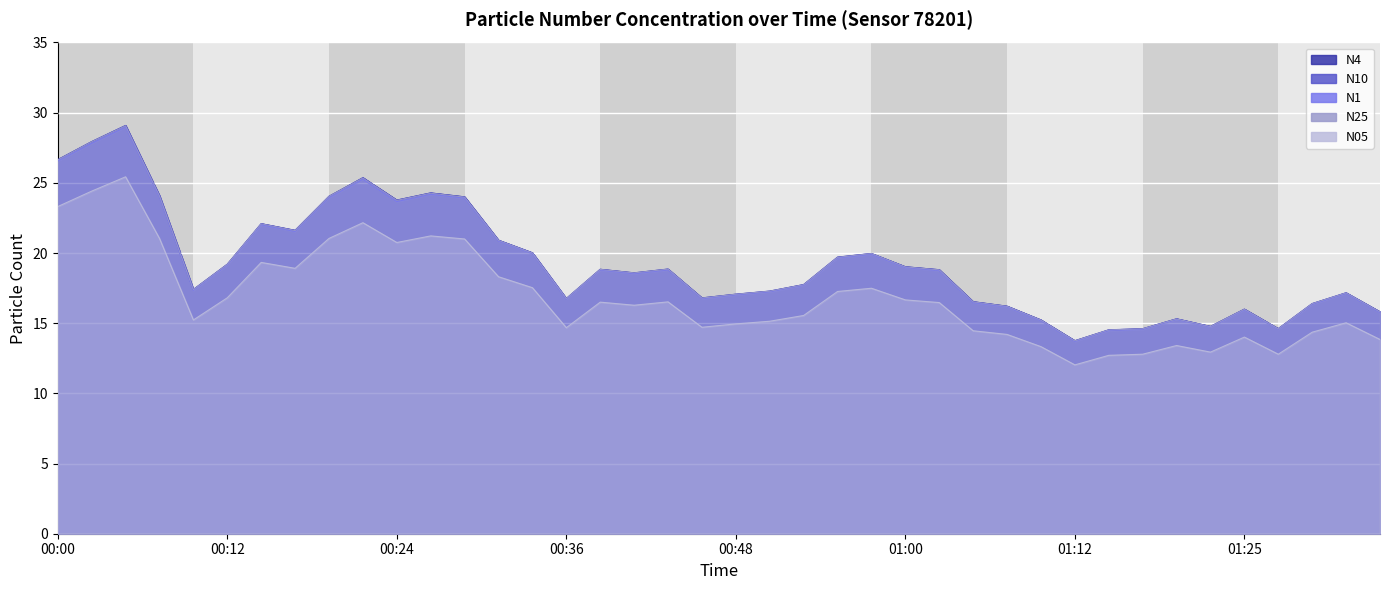

Where does the N25 series first go above 18?

00:00